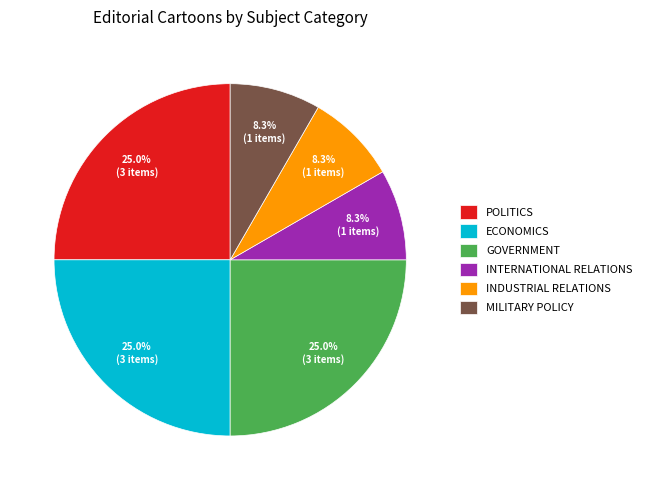

Do POLITICS and INTERNATIONAL RELATIONS together represent more than half of the pie?

No